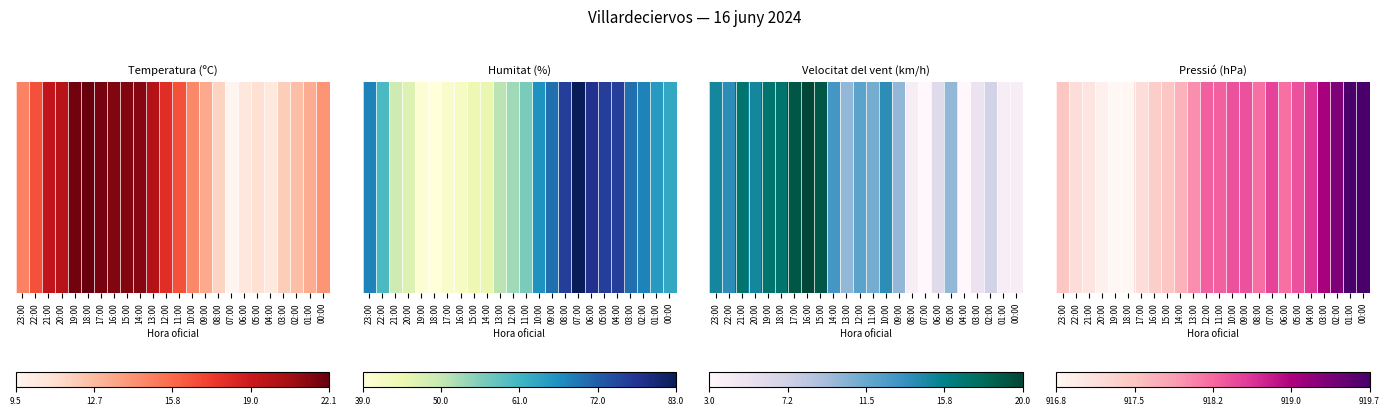

List the labels in order of value, largest first.

01:00, 00:00, 02:00, 03:00, 04:00, 07:00, 10:00, 09:00, 05:00, 12:00, 11:00, 08:00, 06:00, 13:00, 14:00, 23:00, 15:00, 16:00, 22:00, 17:00, 21:00, 20:00, 19:00, 18:00